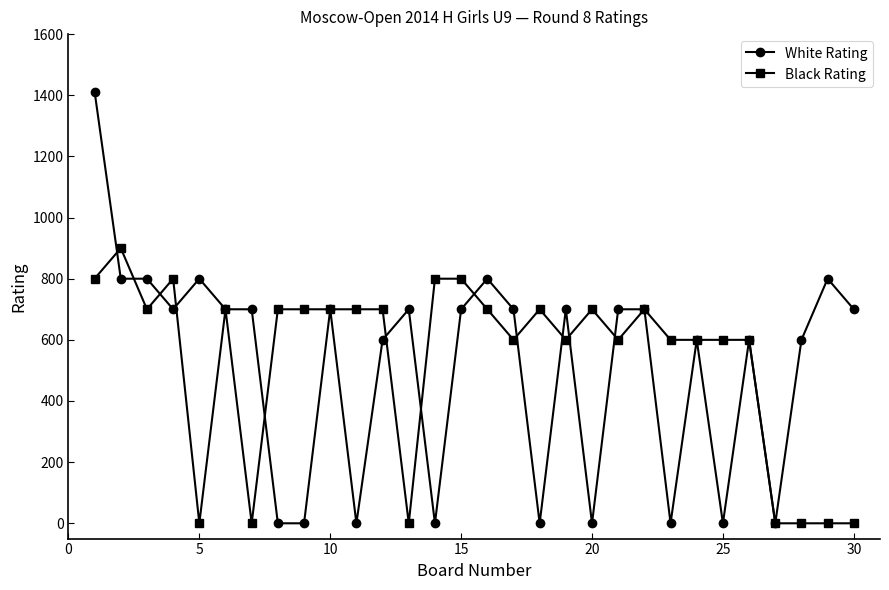

What are all the series names shown in the legend?

White Rating, Black Rating